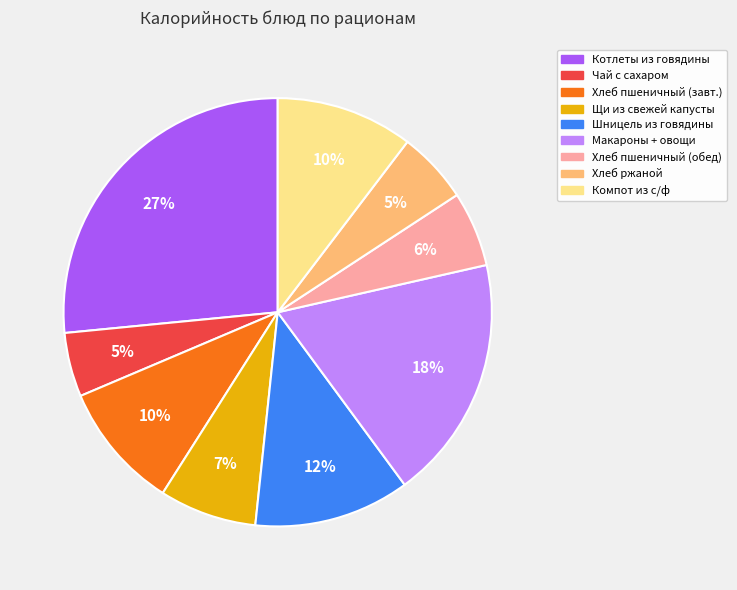

To the nearest percent, what is the average slice percentage?

11%